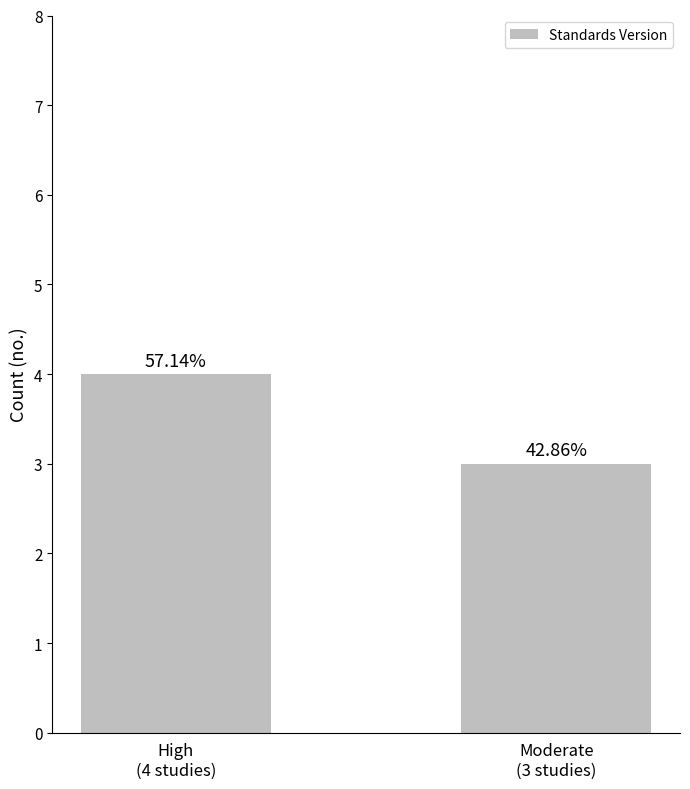

How many bars are there in total?

2